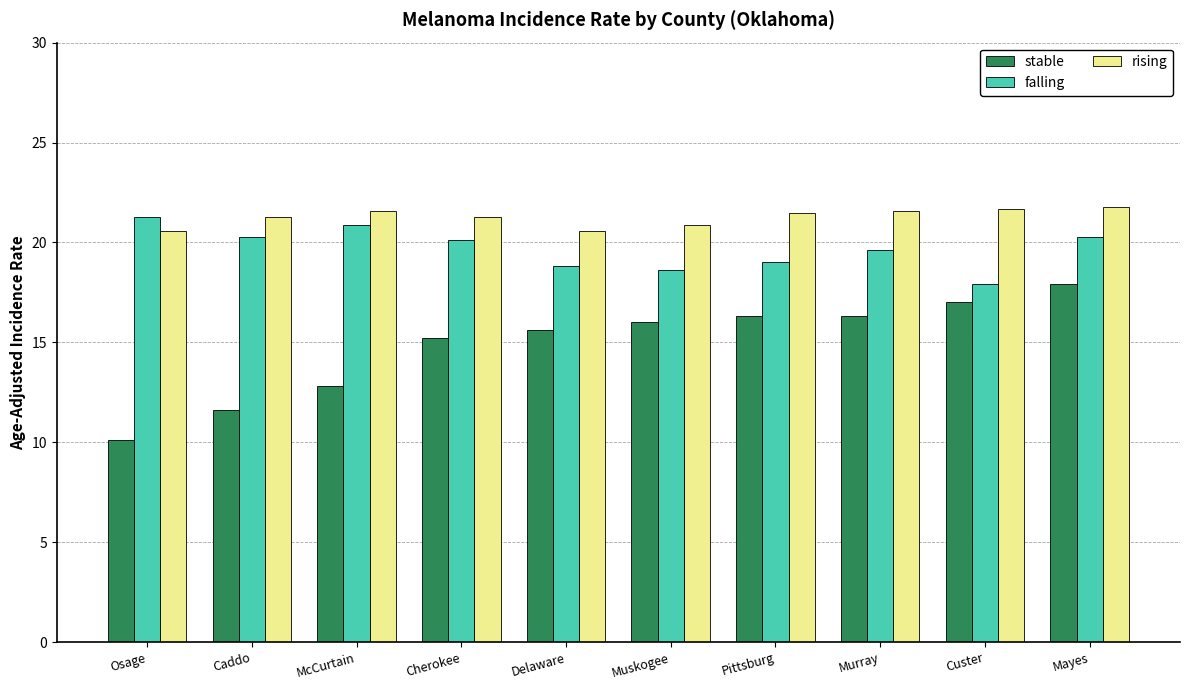

Between McCurtain and Delaware, which series saw the biggest shift?

stable